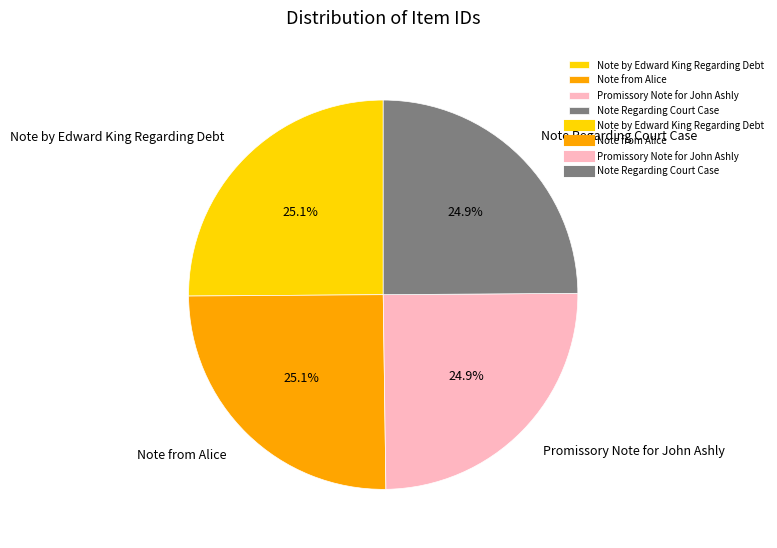

To the nearest percent, what percentage of the pie is Note Regarding Court Case?

25%